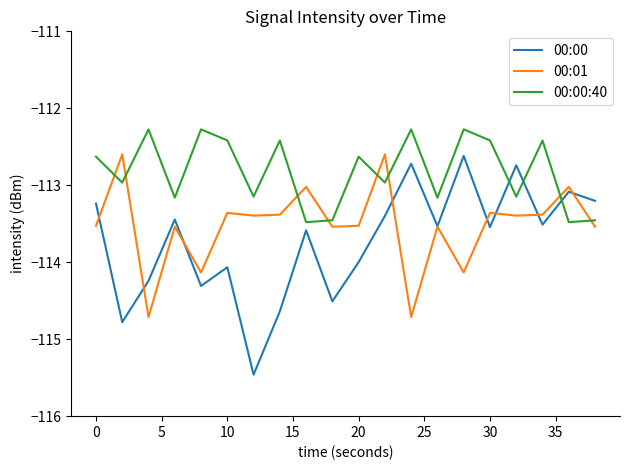

List the series in order of their overall mean, lowest first.

00:00, 00:01, 00:00:40